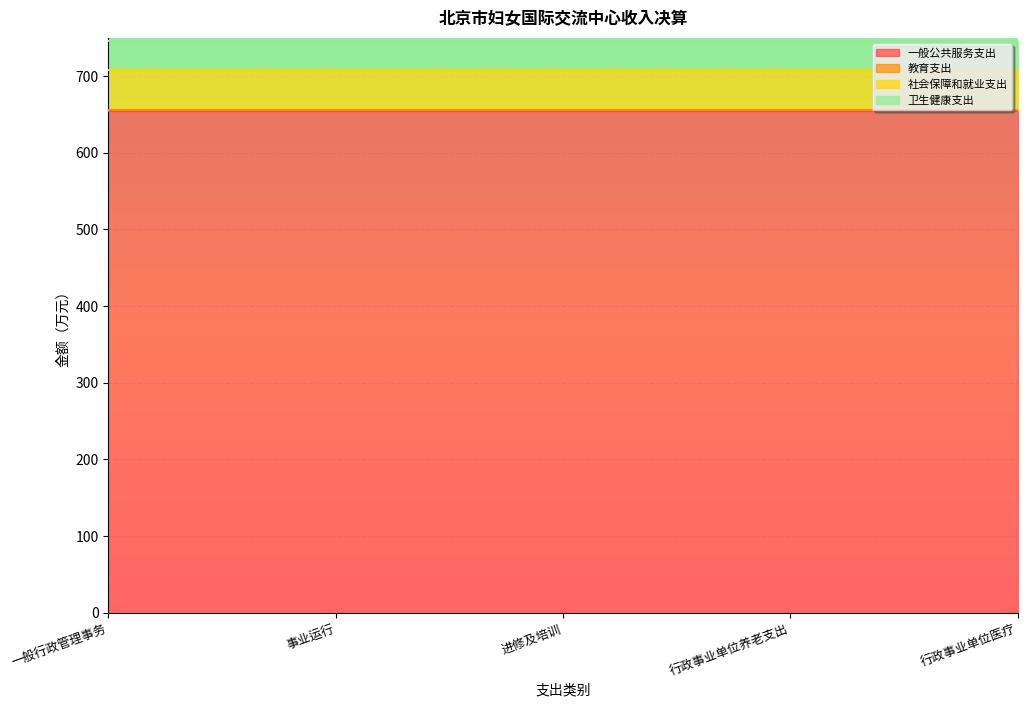

What is the average value of the 一般公共服务支出 series?

654.1